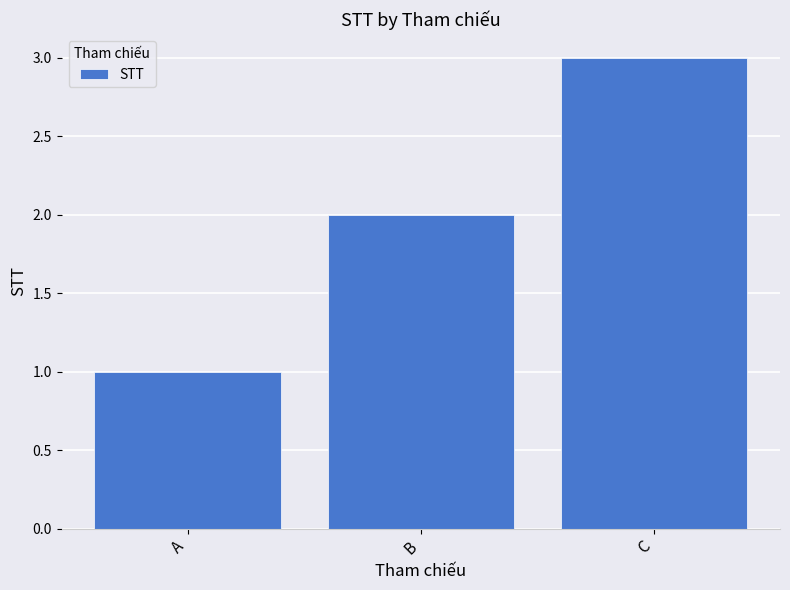

Rank the categories by value from highest to lowest.

C, B, A